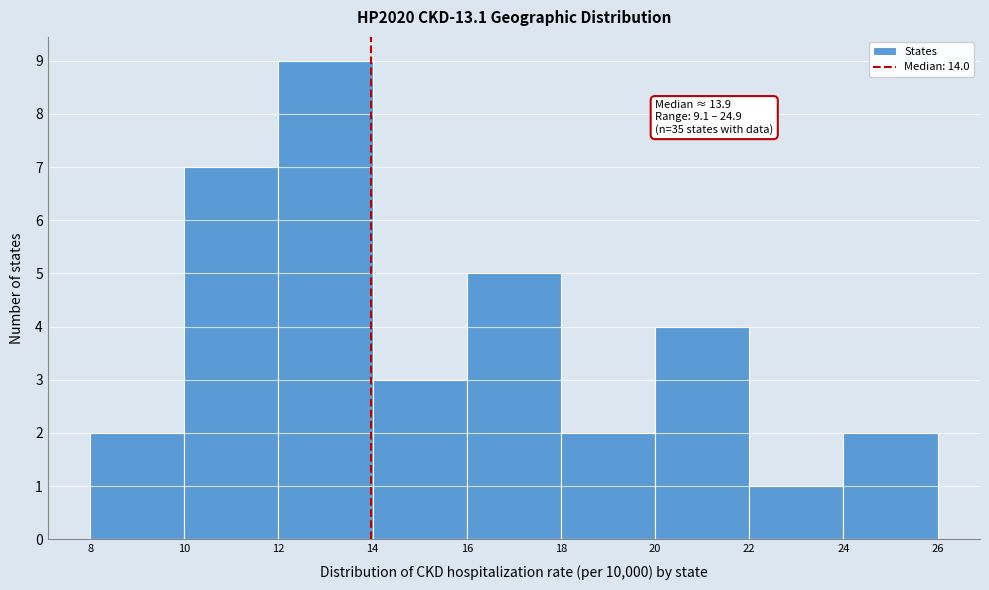

Which range on the x-axis has the tallest bar?

12 to 14